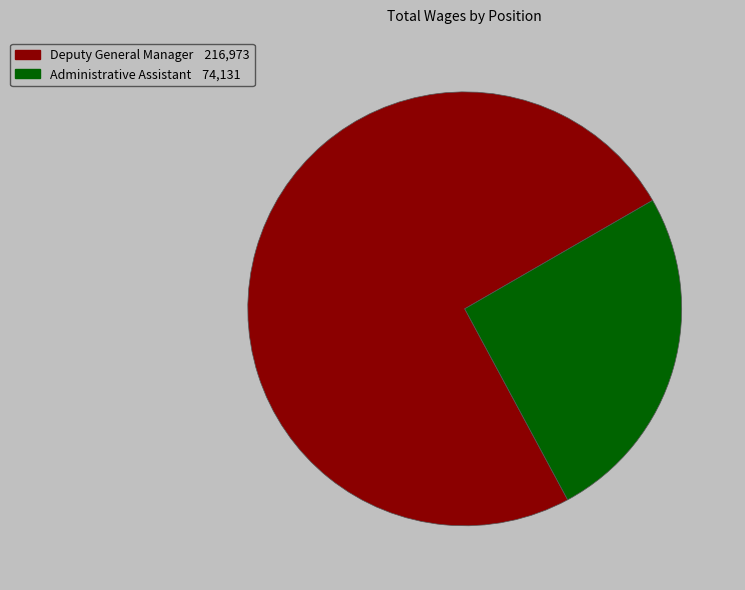

Is the sum of Administrative Assistant and Deputy General Manager greater than half?

Yes